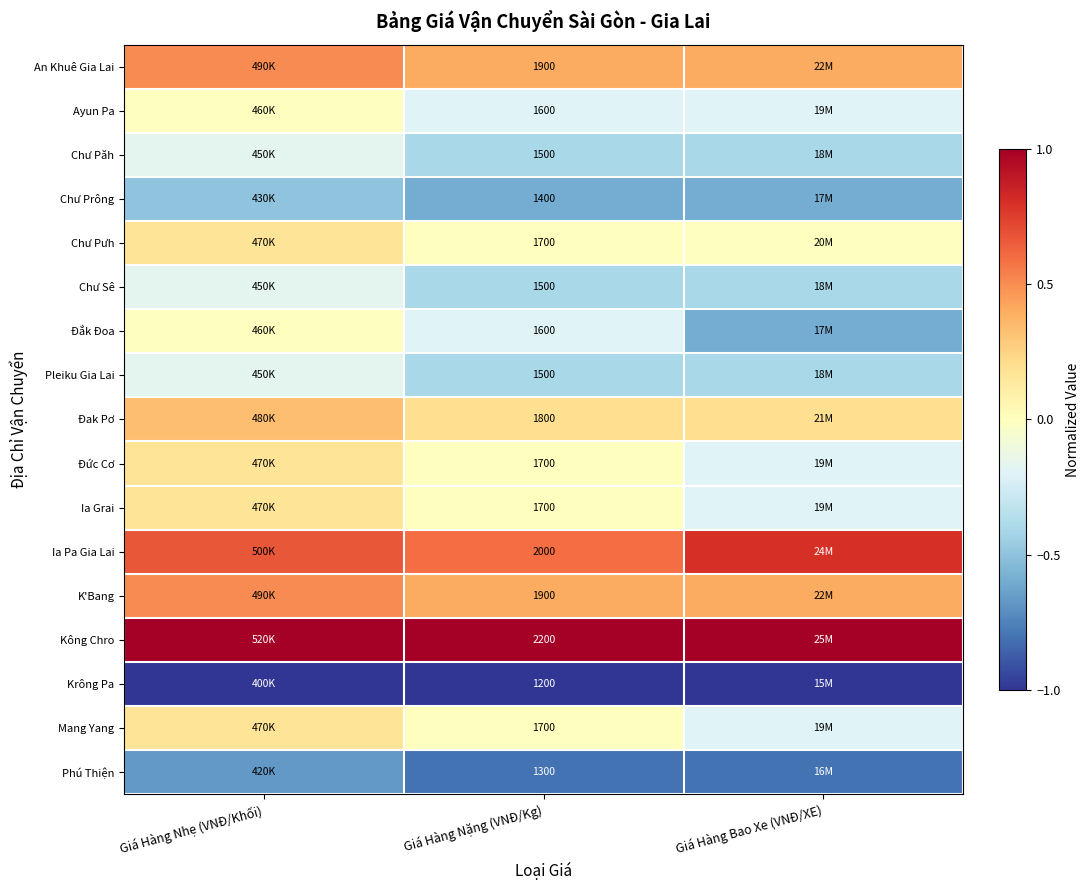

Which label corresponds to the largest value in the chart?

Giá Hàng Nhẹ (VNĐ/Khối)